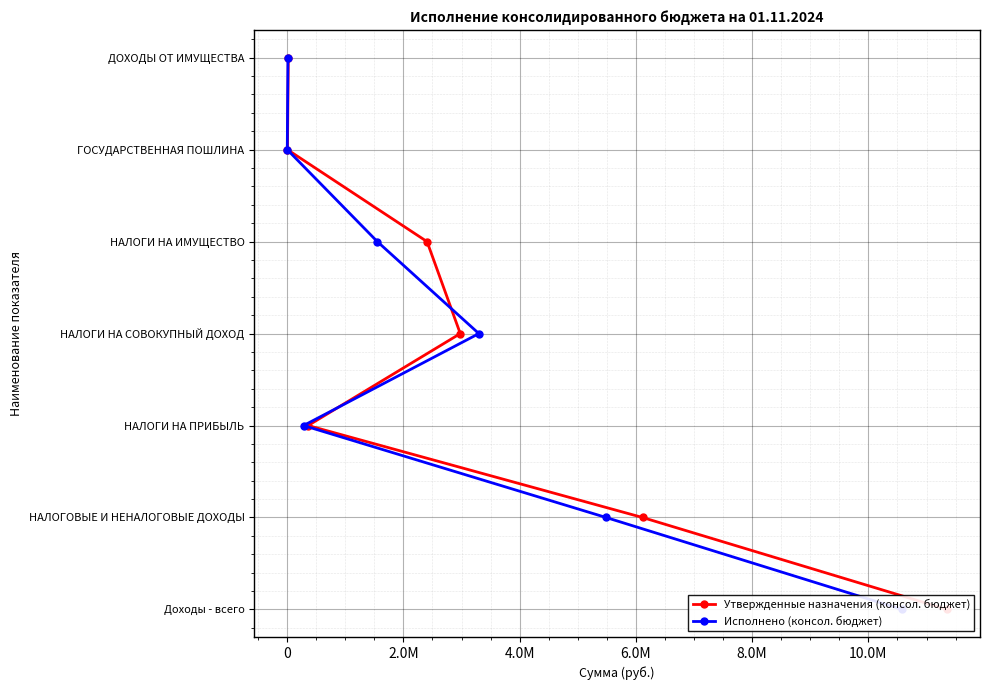

The Исполнено (консол. бюджет) series shows -3 at -2000000. True or false?

False